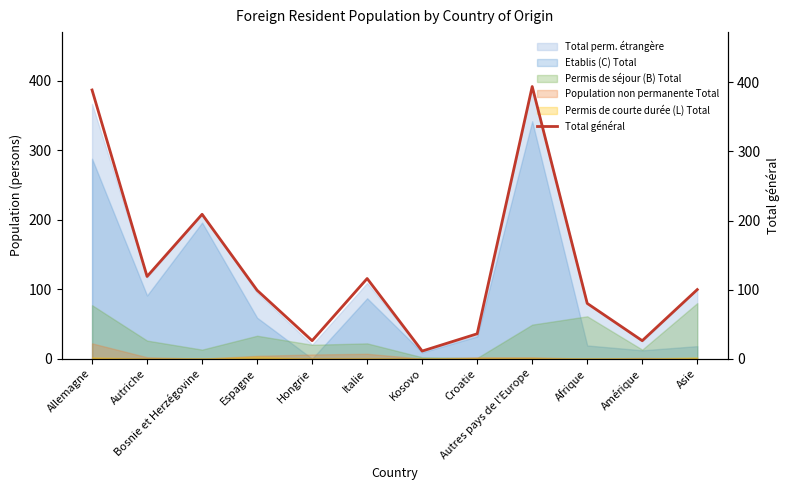

Which label corresponds to the smallest value in the chart?

Kosovo